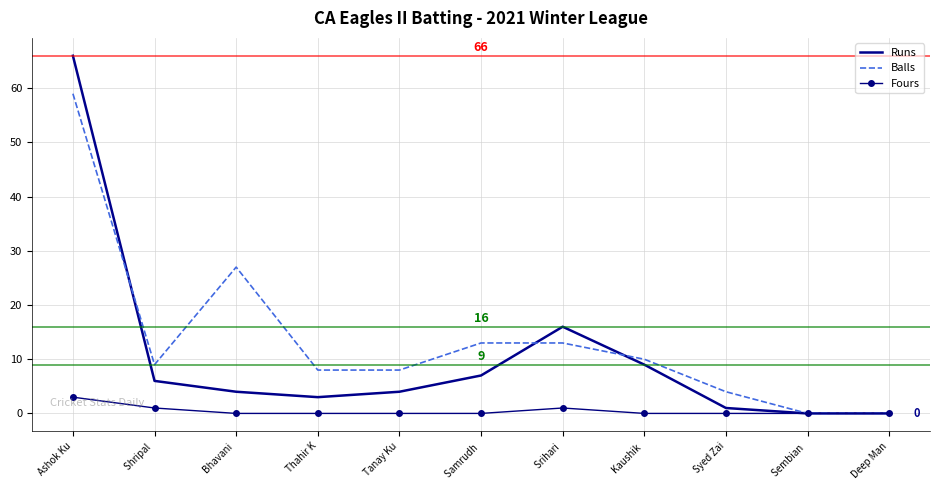

Count the number of categories in the chart.

11